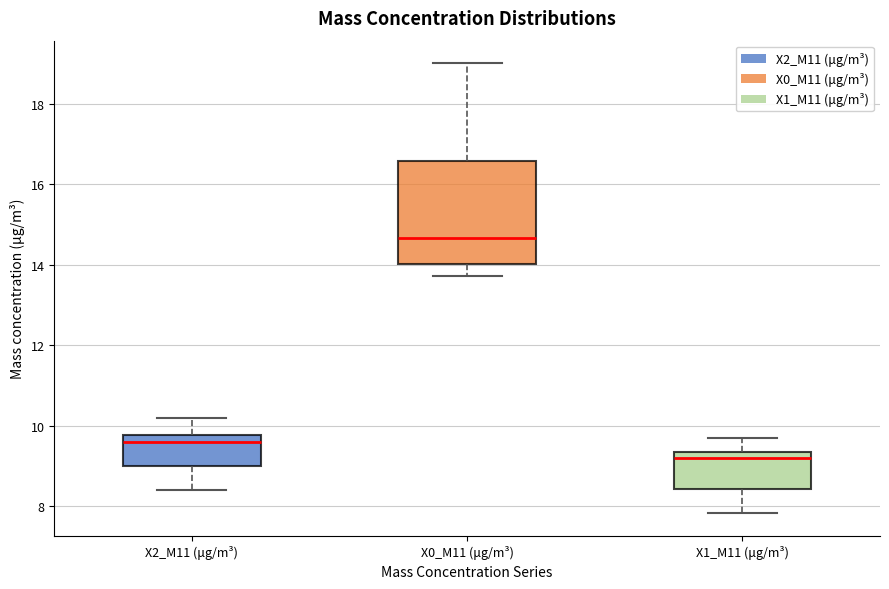

Where is the upper edge of the box for X2_M11 (μg/m³) on the y-axis? The values are not printed on the chart, so give them approximately, as read against the axis.

9.8